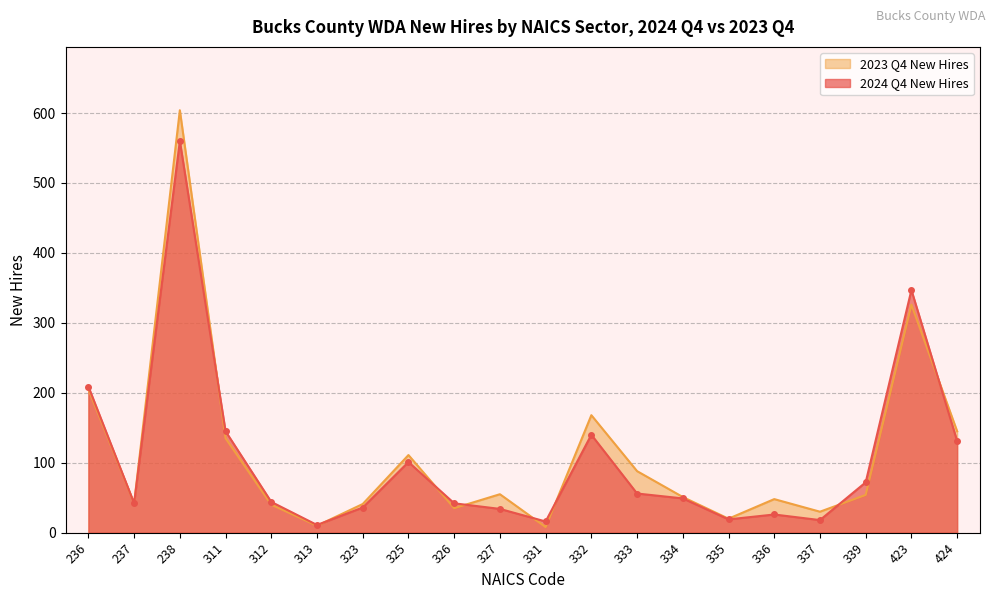

How many series are shown in this chart?

2